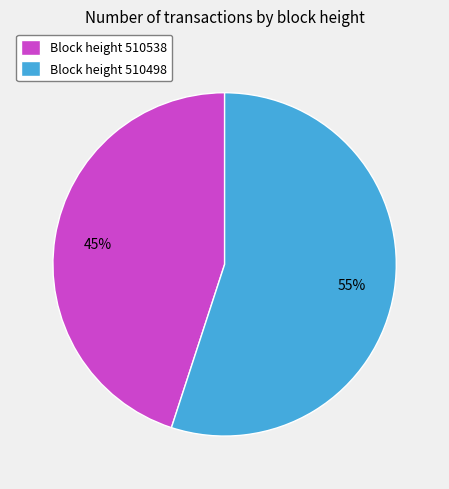

Is it true that Block height 510538 is 45% of the pie?

True